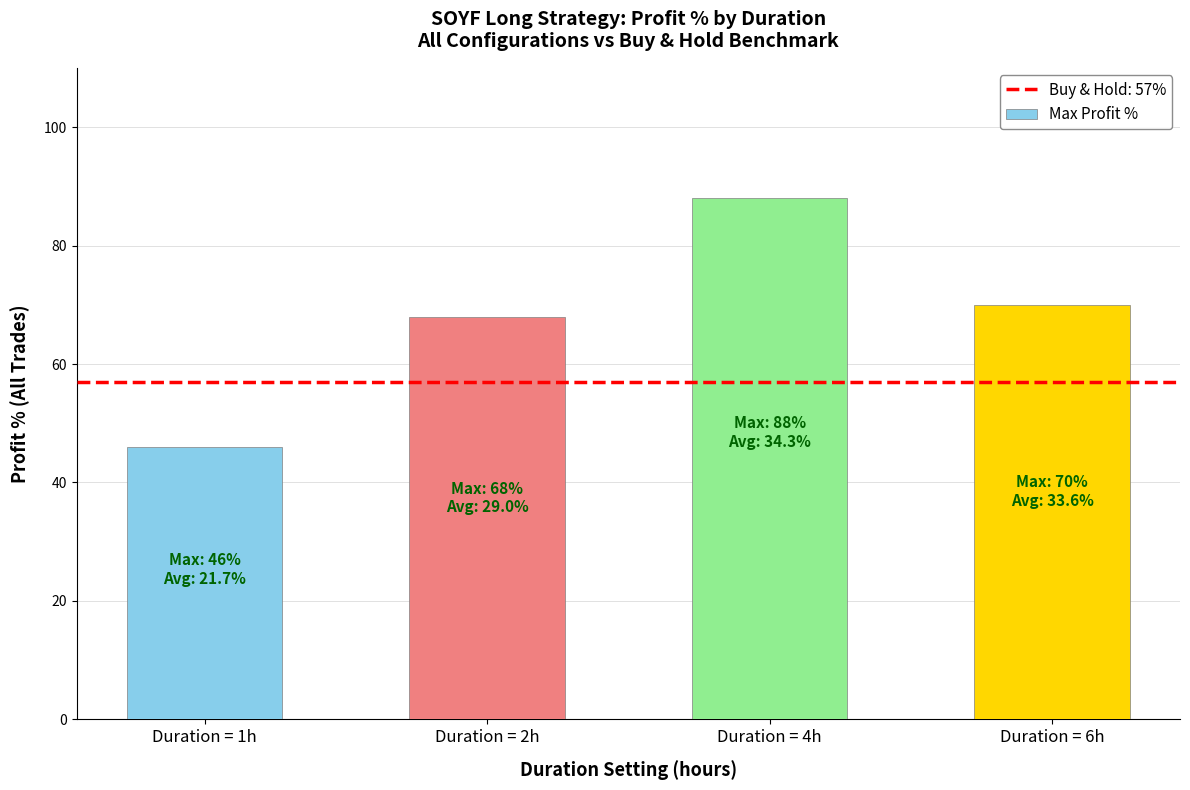

How many data points does each series have?

4